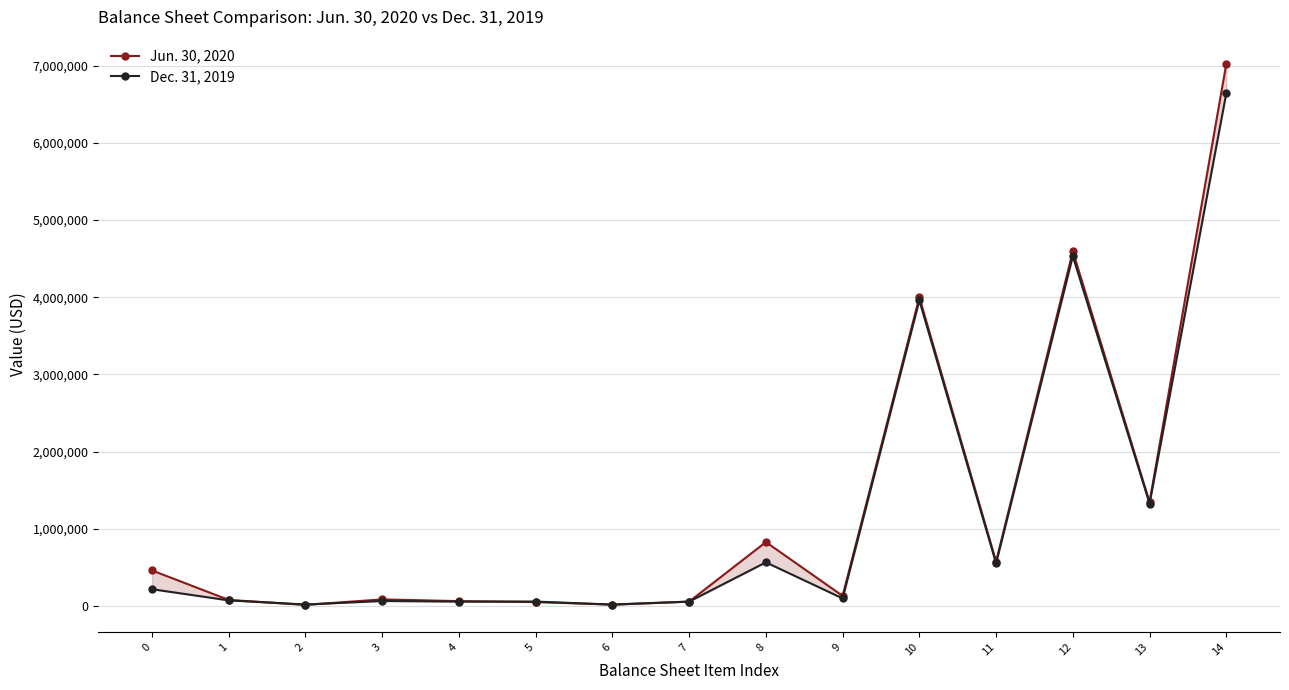

List the series in order of their overall mean, highest first.

Jun. 30, 2020, Dec. 31, 2019